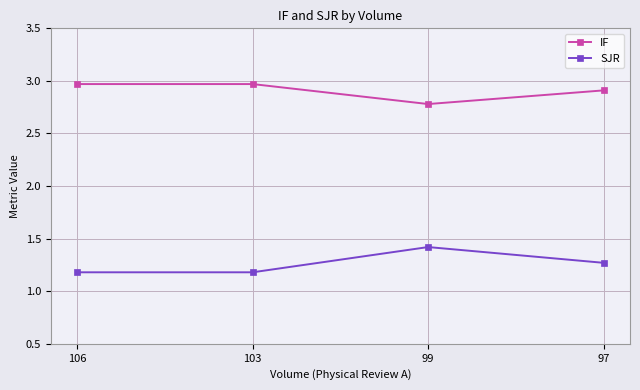

Count the SJR values in the range 1 to 2.

4